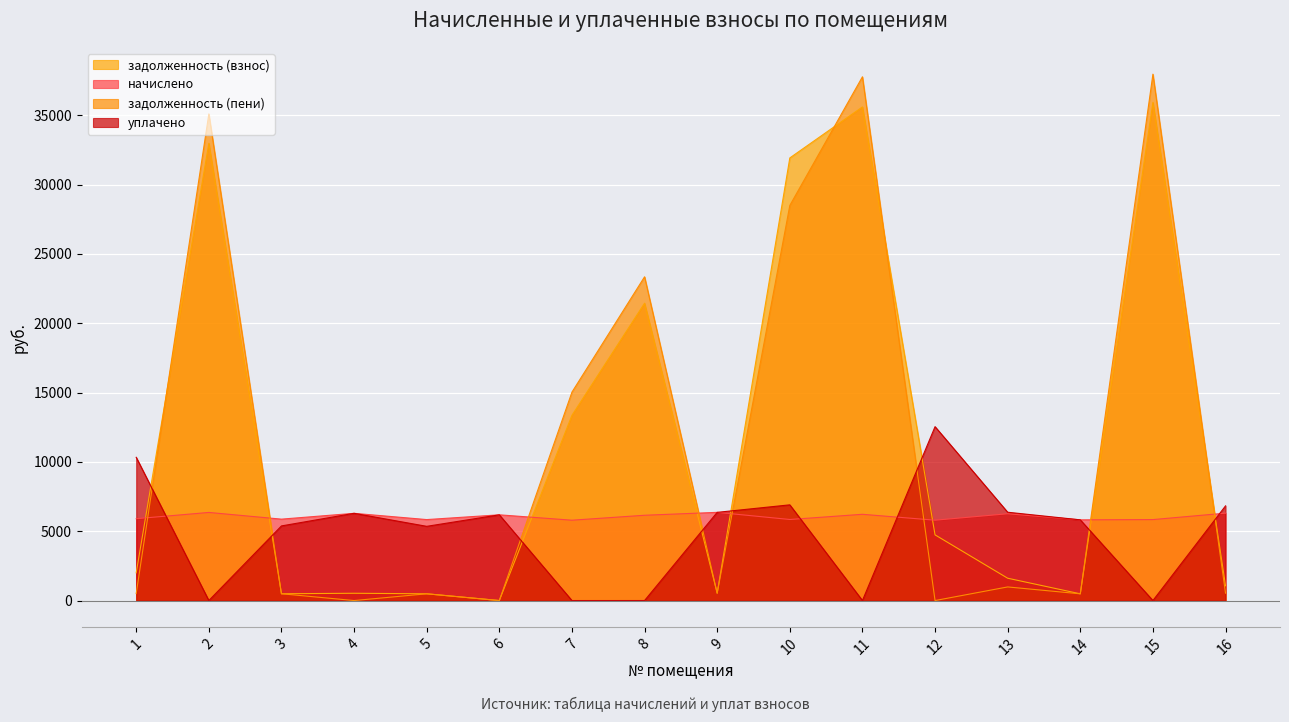

How many data points in задолженность (взнос) are above 1999?

8